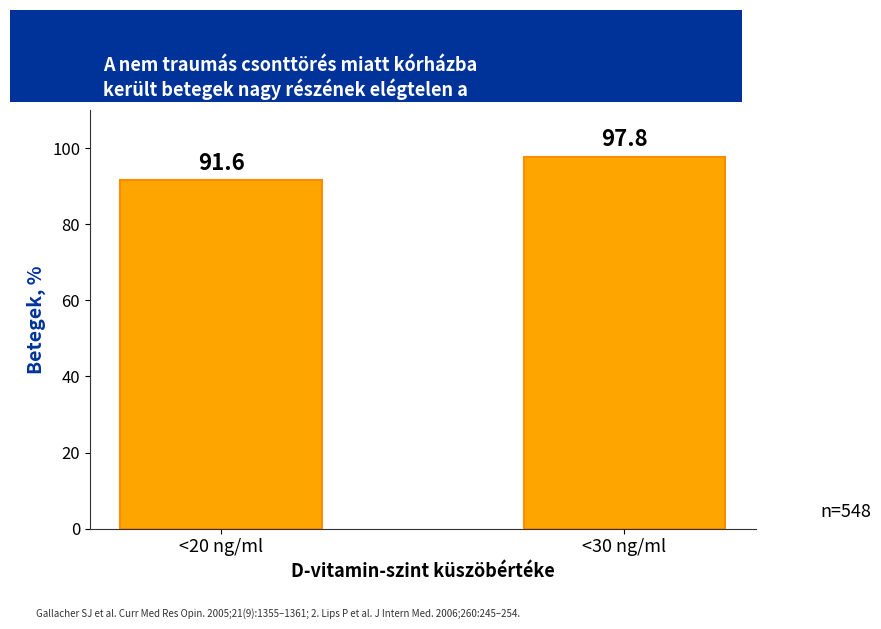

Rank the categories by value from highest to lowest.

<30 ng/ml, <20 ng/ml